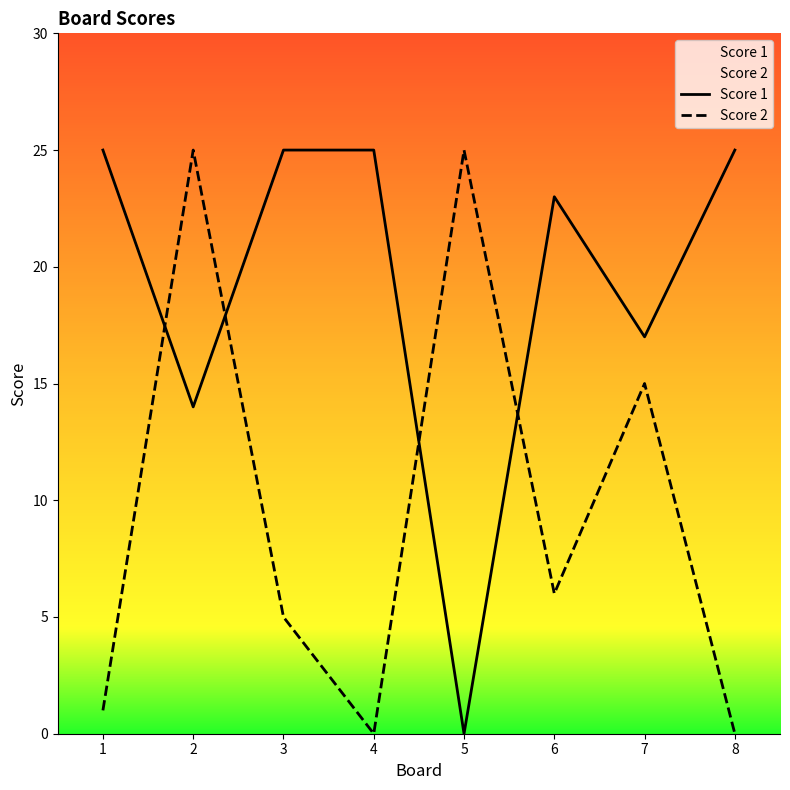

Rank the series by their maximum value, from lowest to highest.

Score 1, Score 2